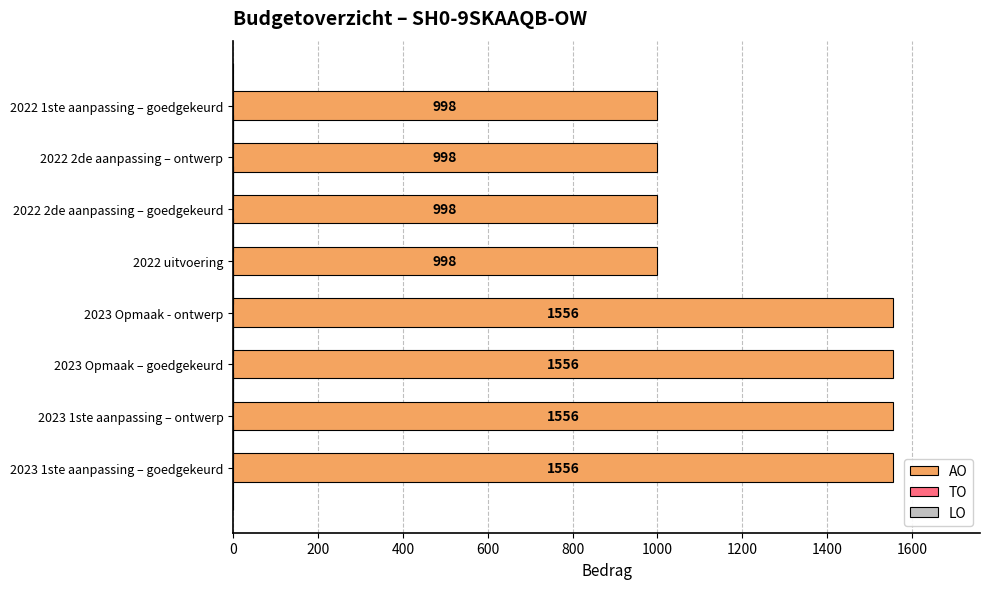

The value at 2023 1ste aanpassing – ontwerp is 1556. True or false?

True